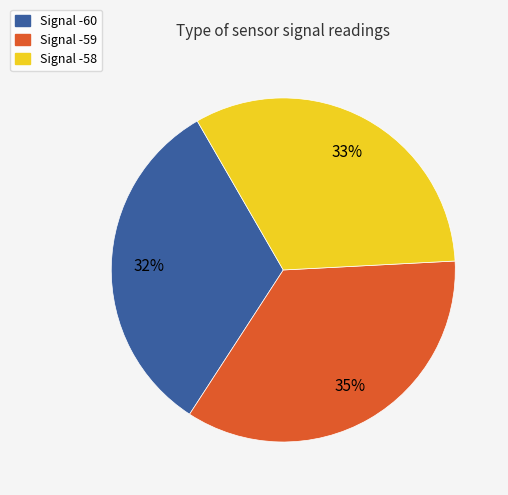

How many segments does this pie chart have?

3